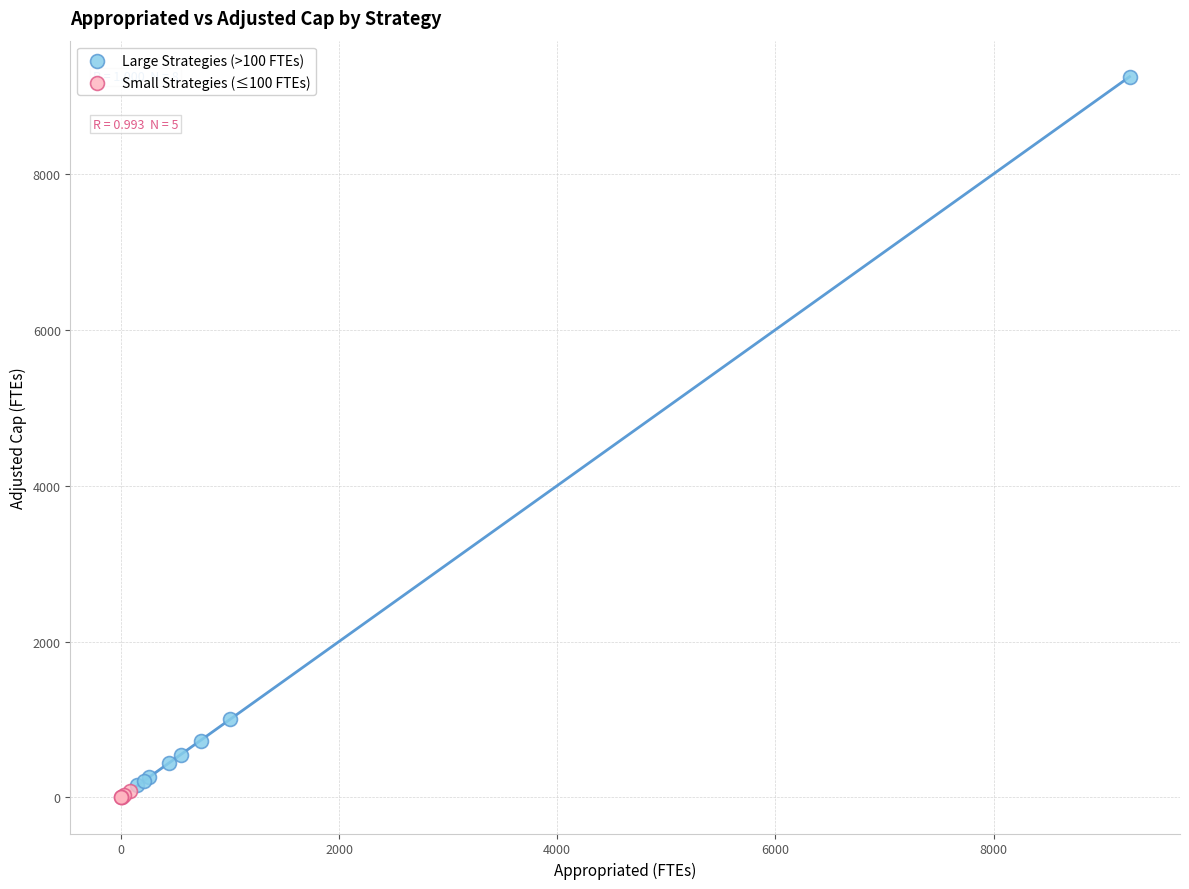

Which series has the widest spread of Y values?

Large Strategies (>100 FTEs)